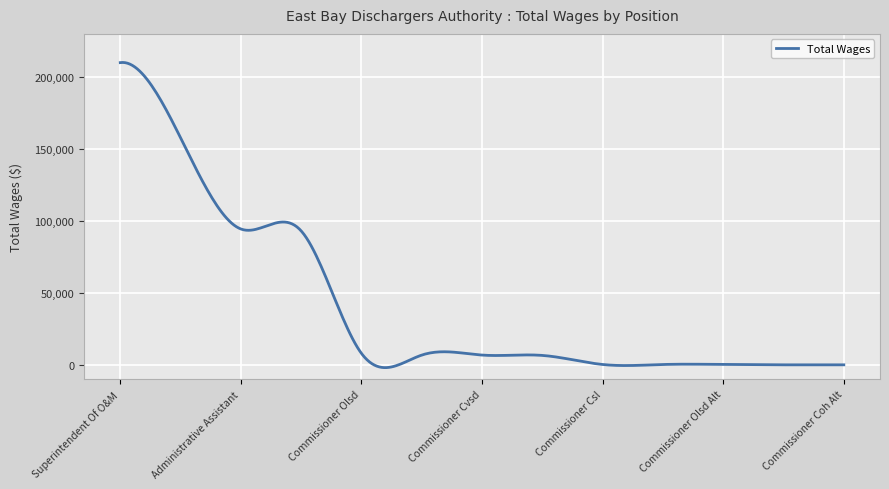

What is the difference between the maximum and minimum values?

212275.8